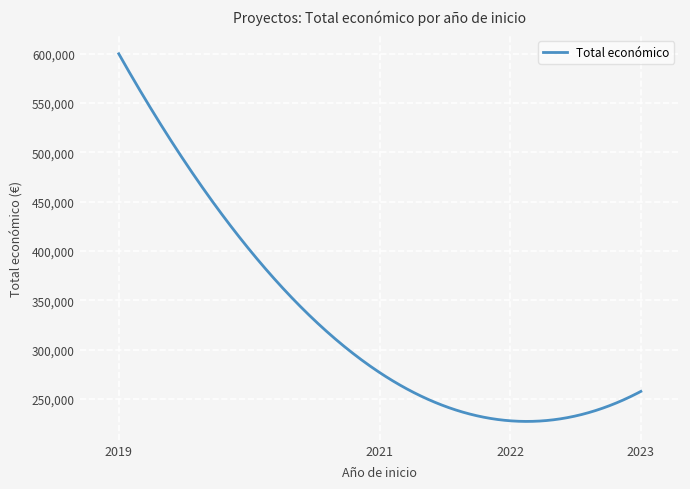

What is the difference between the maximum and minimum values?

372487.7